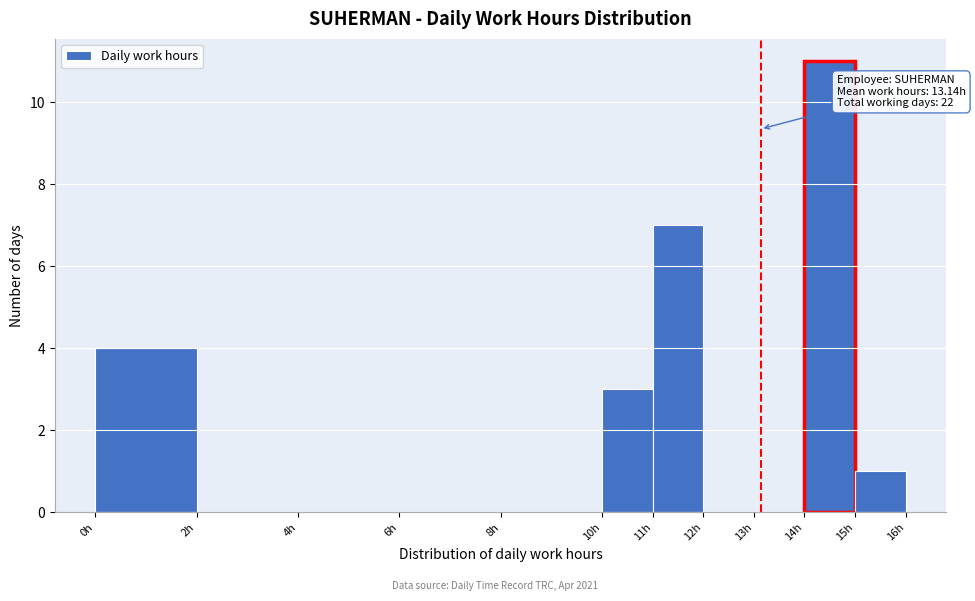

Over which range of the x-axis is the bar tallest?

14 to 15